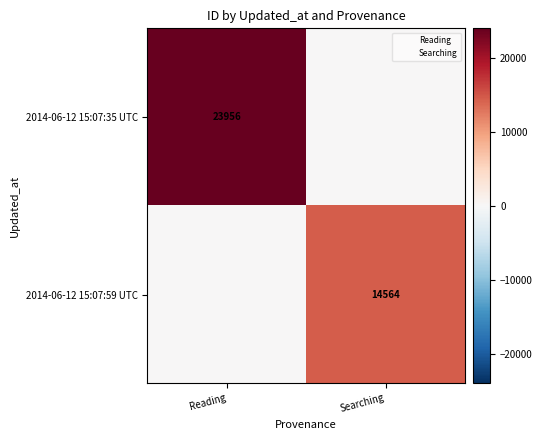

What is the difference between the 2014-06-12 15:07:59 UTC values at Reading and Searching?

14564